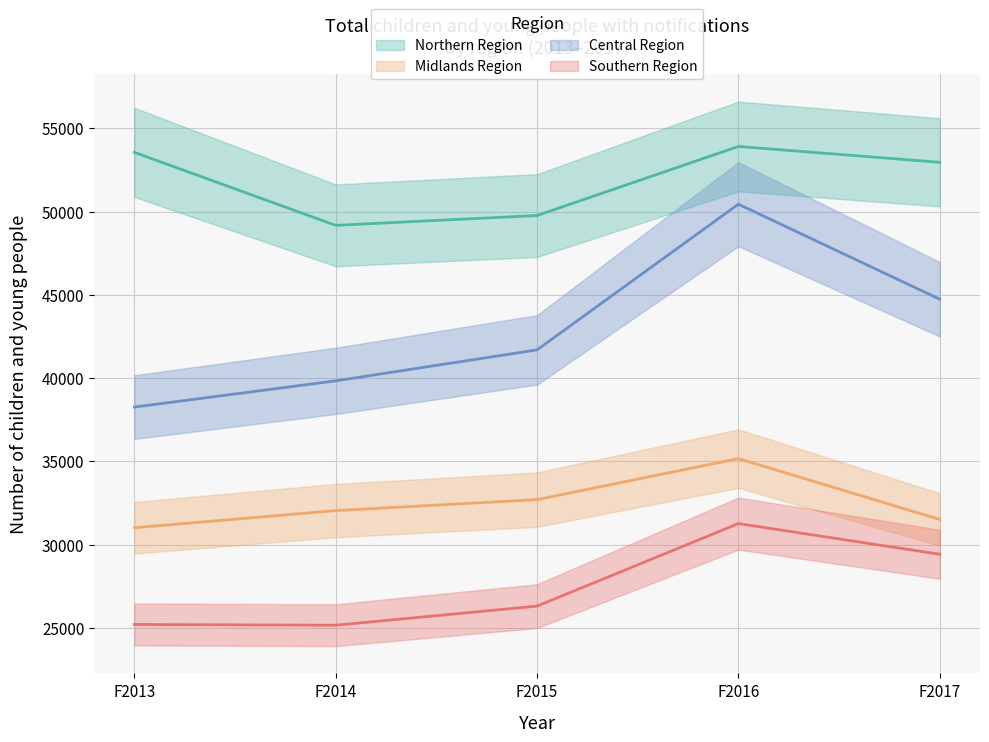

What is the sum of all F2014 values?

146204